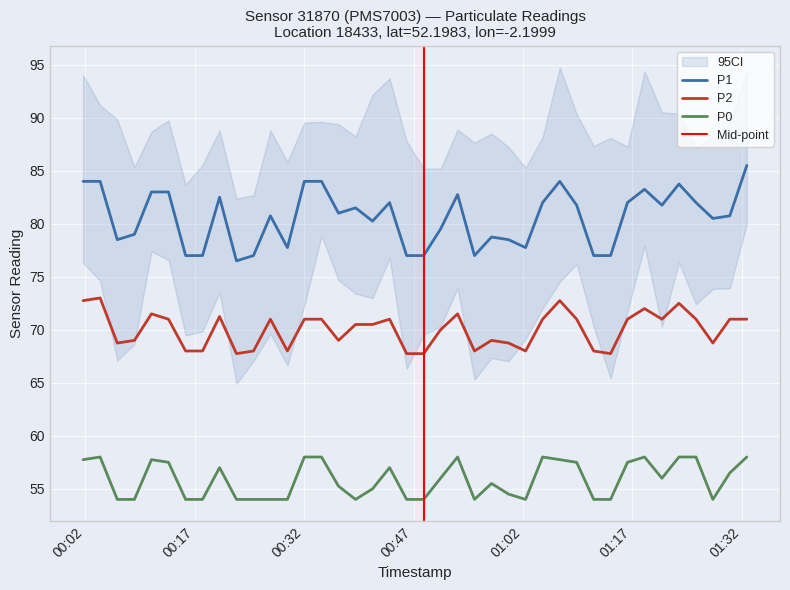

How many values in the P0 series exceed 56?

18